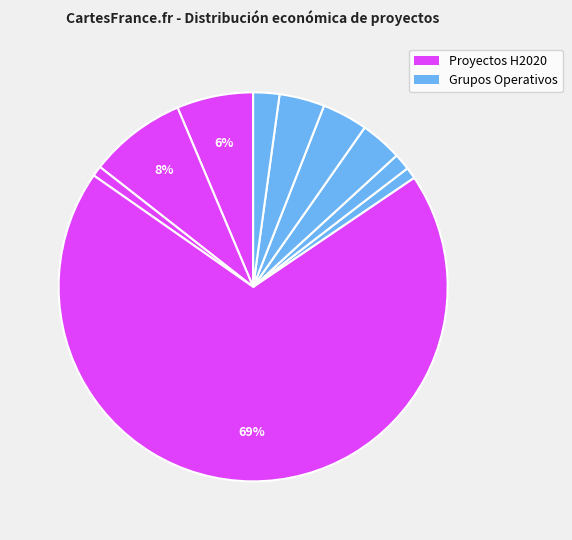

Rank the categories by value from highest to lowest.

MASTER, HEALTHSTOCK, INSYLO, FOPRODES, ATHENEA, OLIVEBIOME, INSECT, SICALIA PRO, PENNYARAGON II, PENTSUBERRI